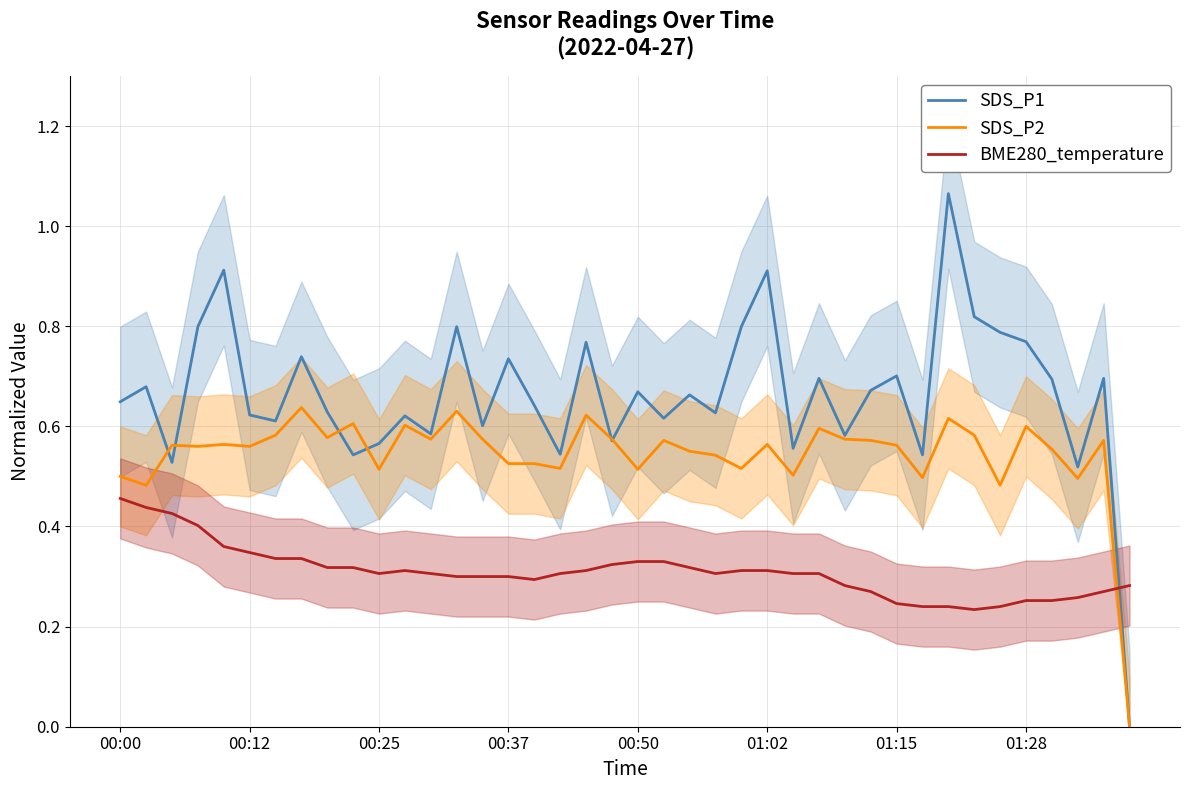

How many interior local valleys does the SDS_P1 series have?

13